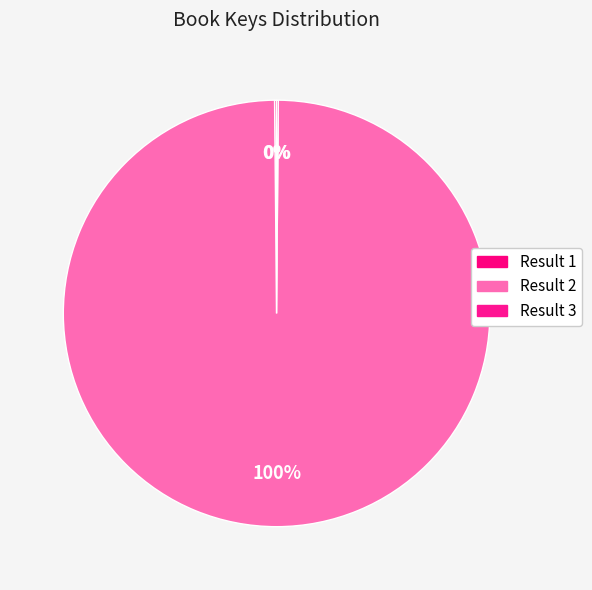

To the nearest percent, what is the average slice percentage?

33%